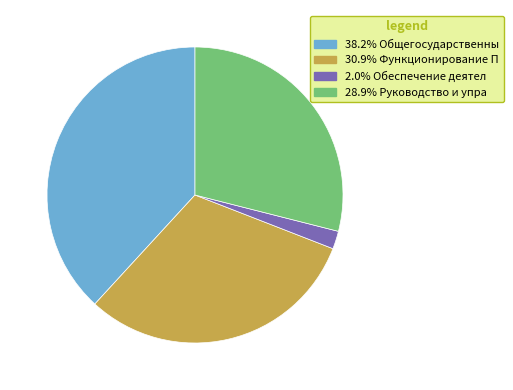

Is there a majority slice in this chart?

No